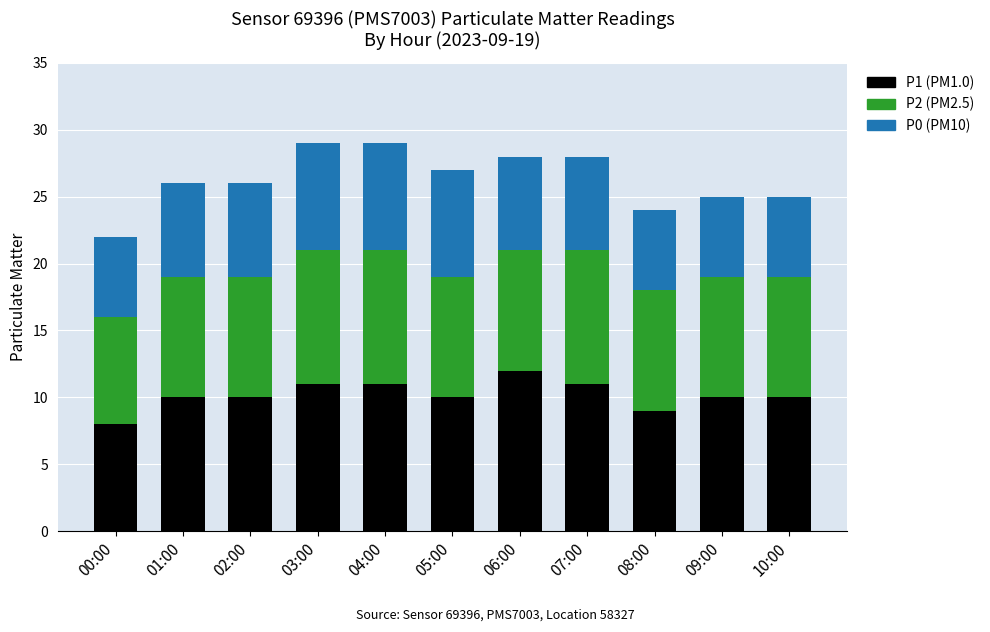

What is the total value across all series at 04:00?

29